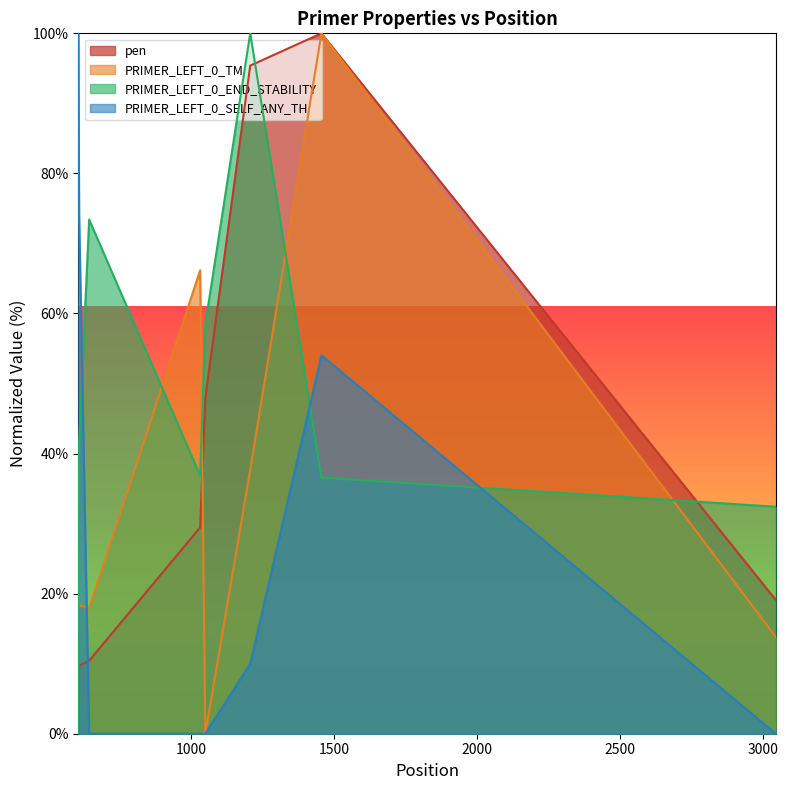

Count the number of categories in the chart.

8